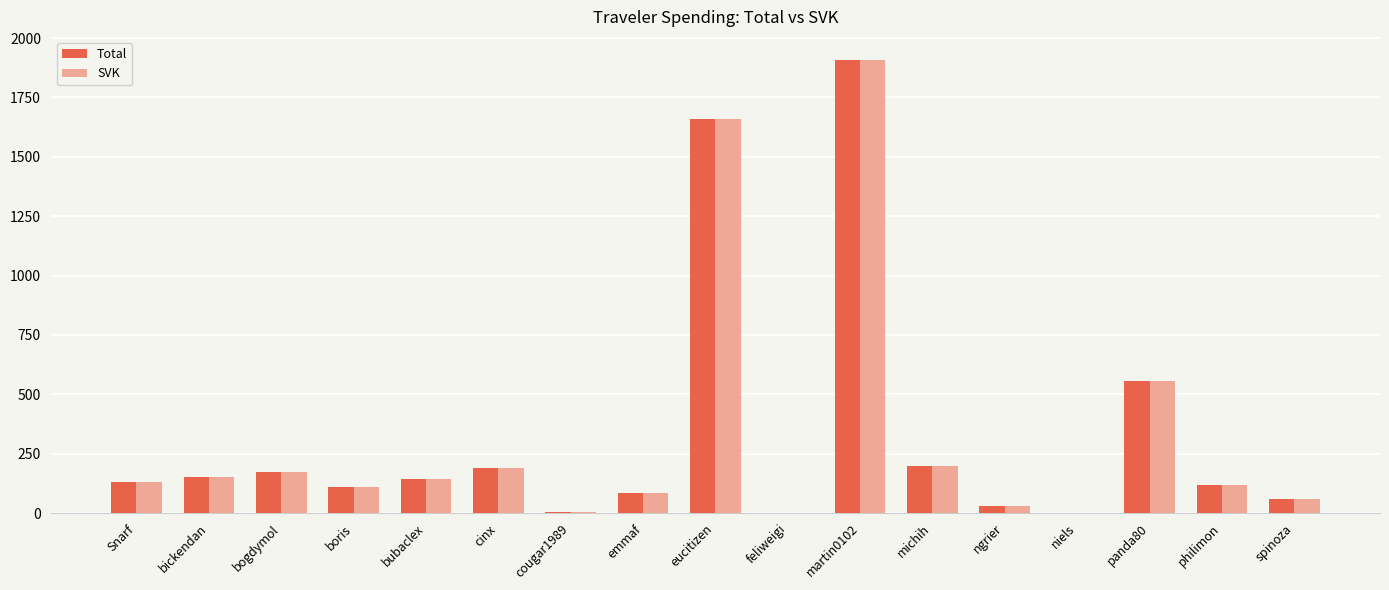

Where is SVK nearest to the value 955?

panda80